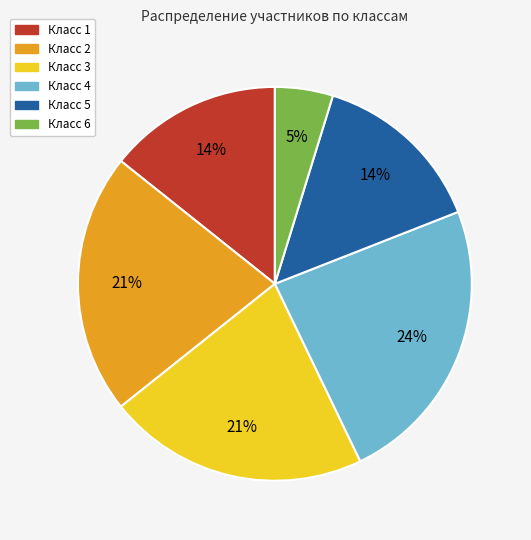

What is the smallest slice in the pie chart?

Класс 6